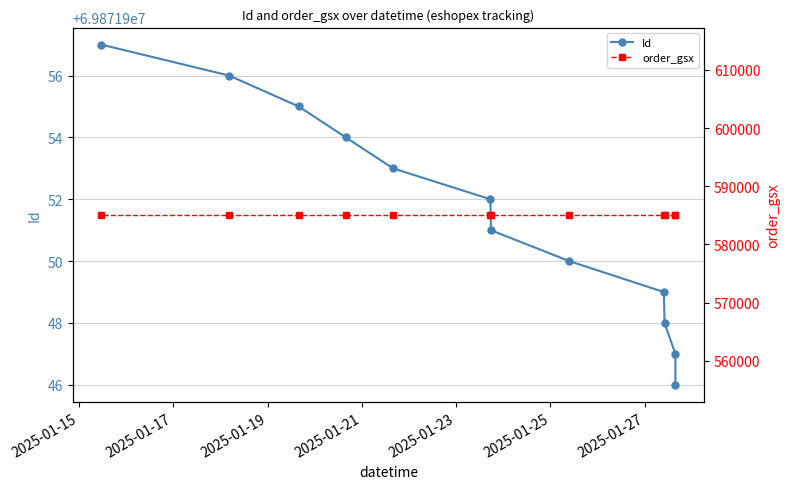

How many data points does each series have?

12